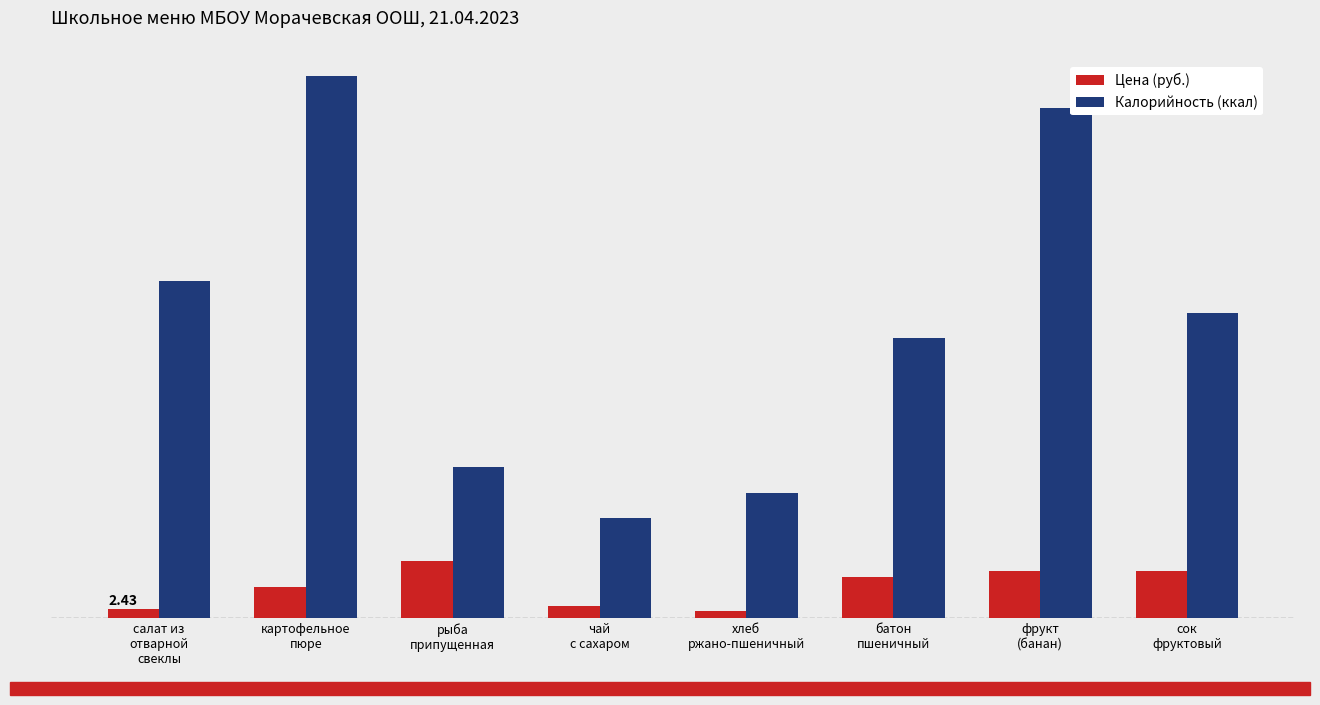

List the series in order of their peak value, highest first.

Калорийность (ккал), Цена (руб.)